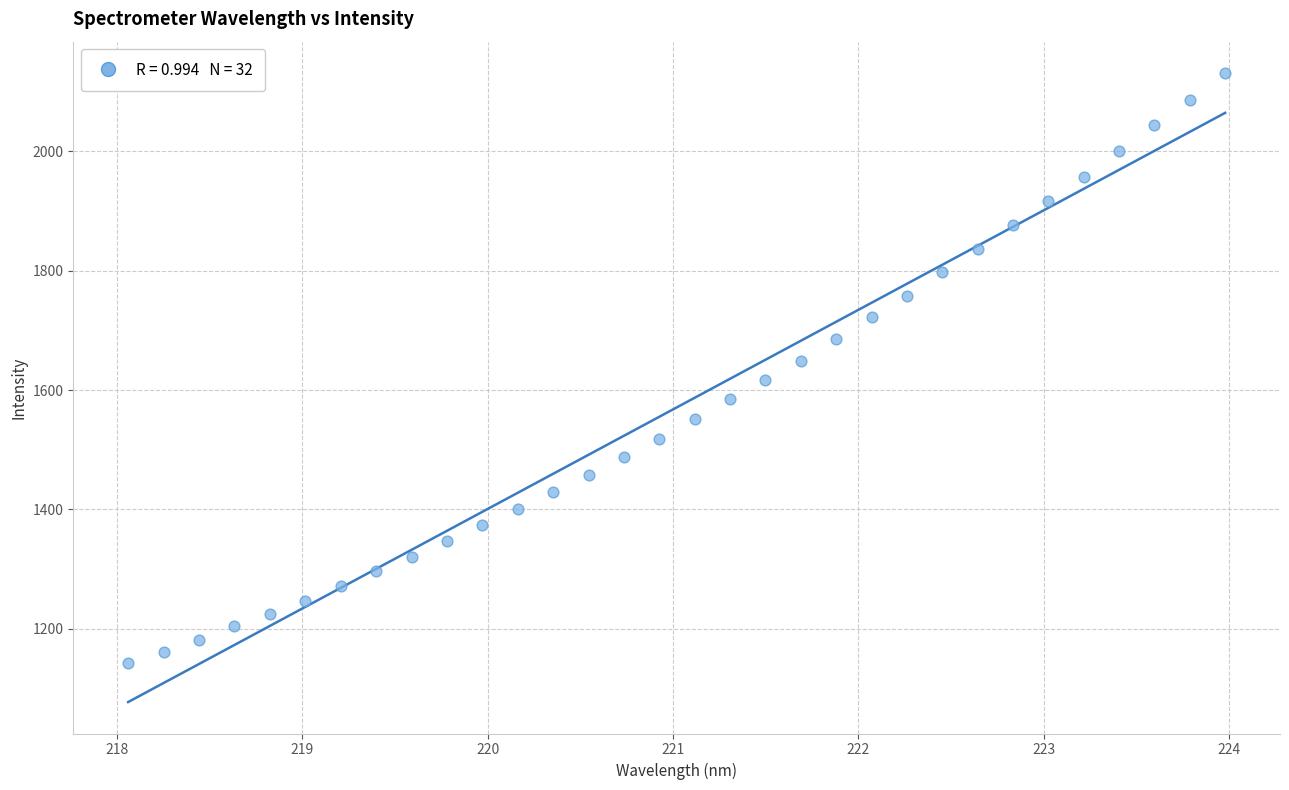

What is the range of X values (max minus min)?

5.9